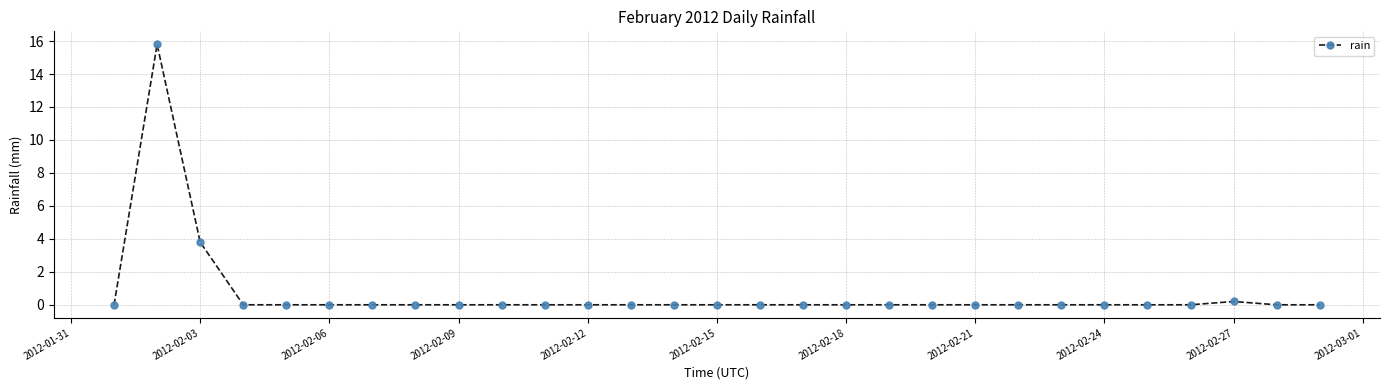

What is the difference between the second highest and second lowest values?

3.8